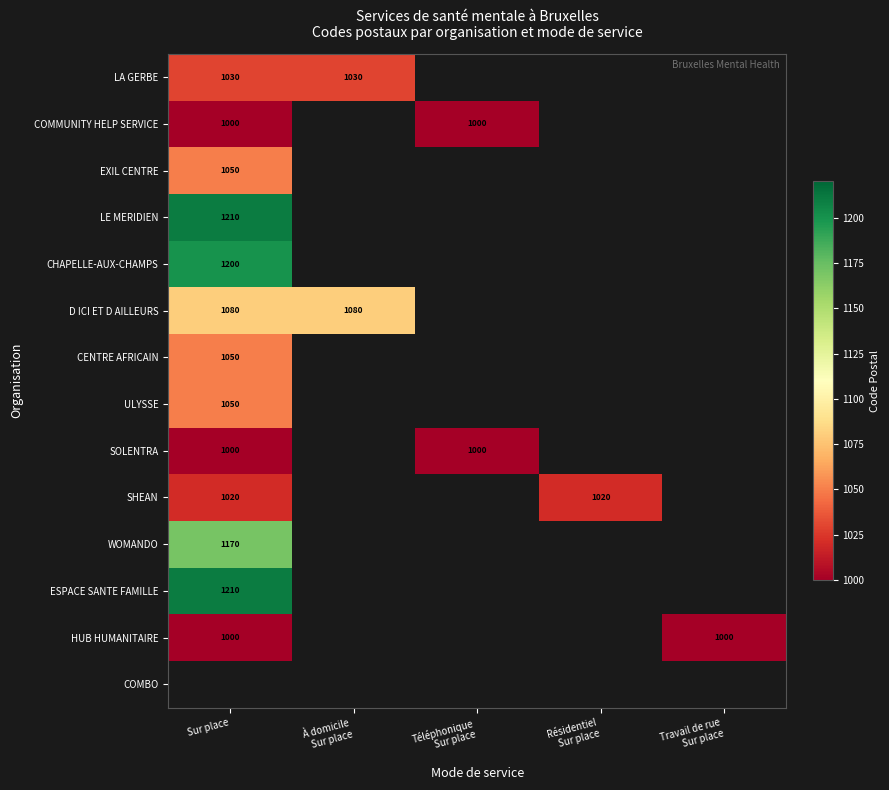

What is the greatest value displayed?

1210.0